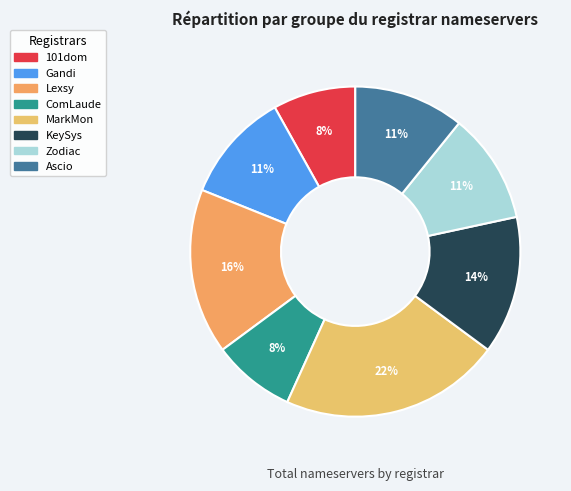

Rank the categories by value from highest to lowest.

MarkMonitor, Lexsynergy Limited, Key Systems LLC, Gandi SAS, Zodiac Registry Limited, Ascio Technoloiges, 101domain GRS Ltd., Nom IQ Limited dba Com Laude